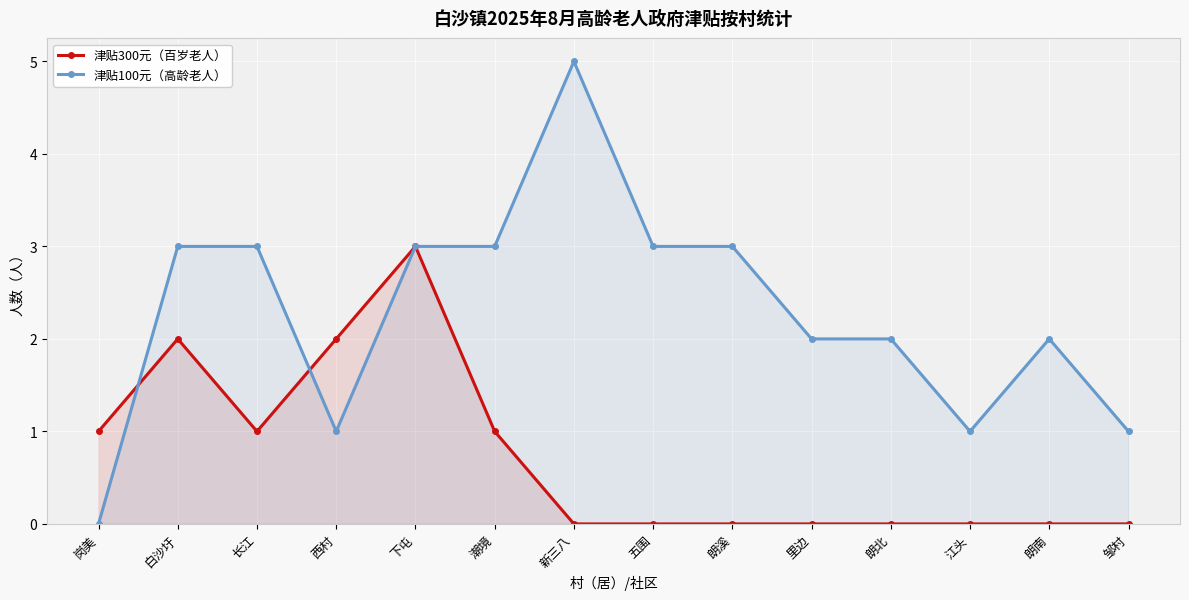

At how many categories does at least one series exceed 2?

7